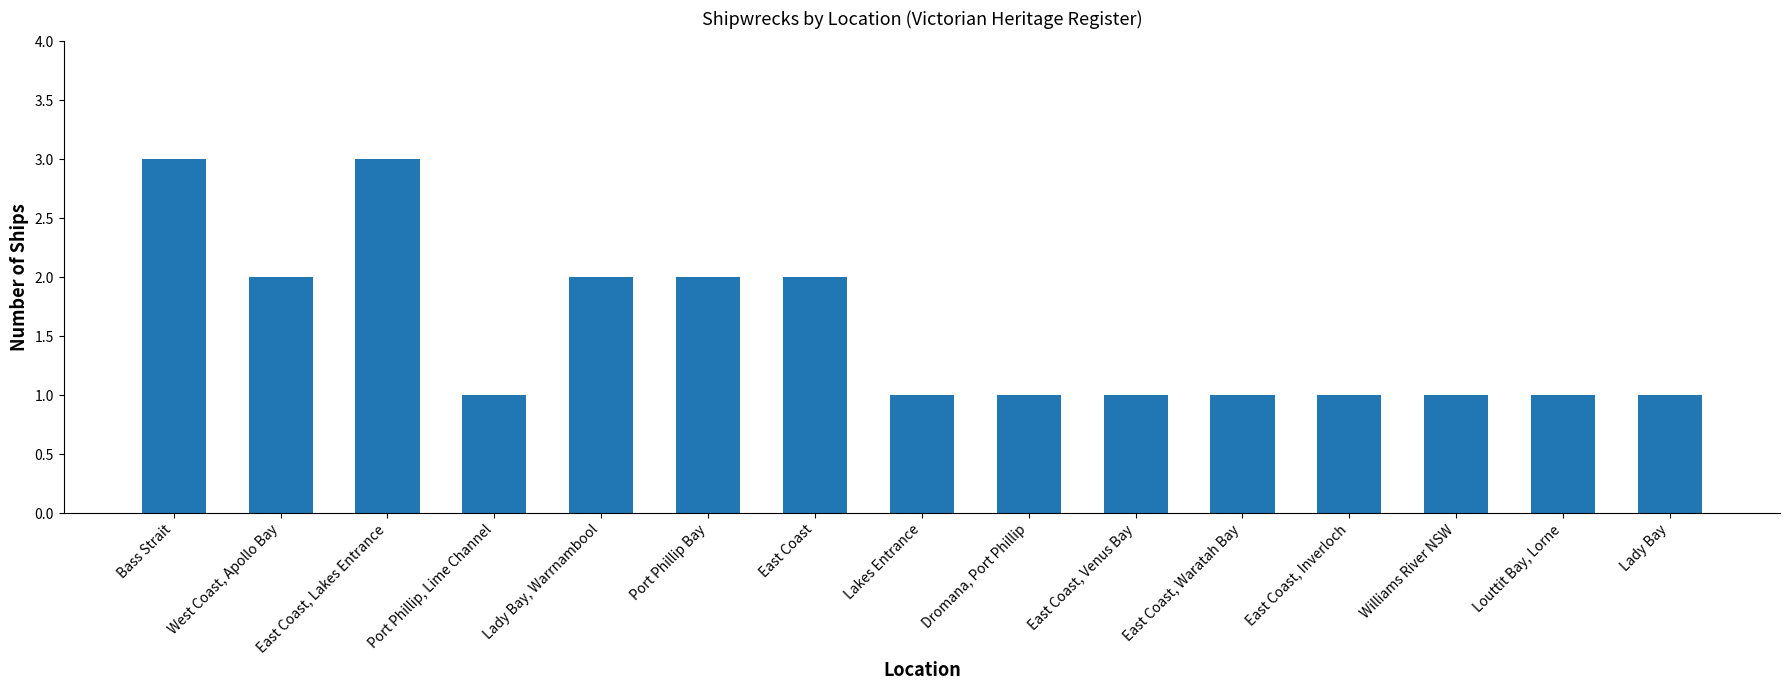

How many data points does each series have?

15